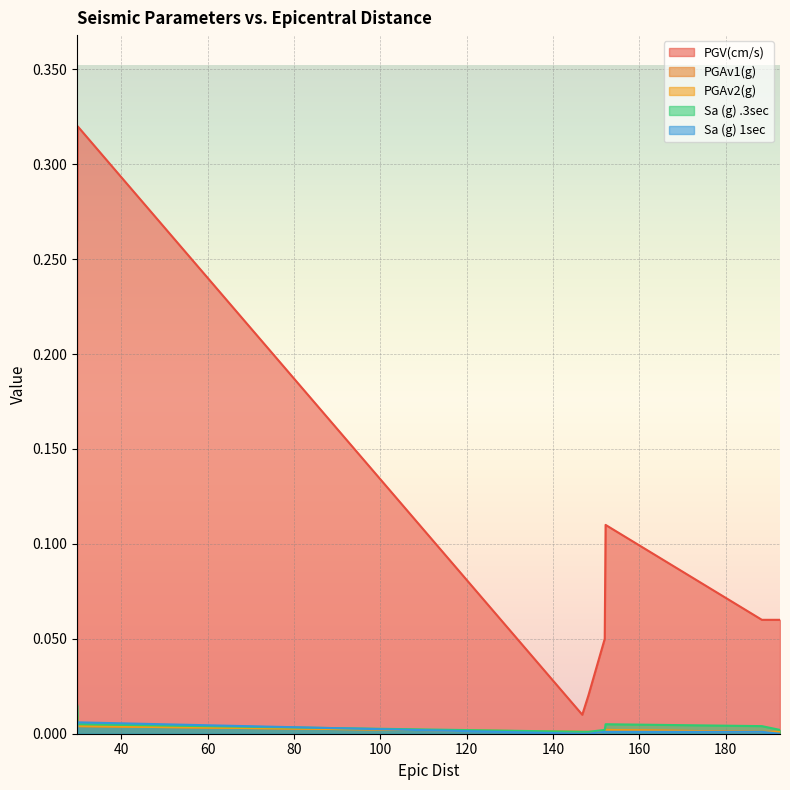

Reading left to right, extract all data points from this chart.

PGV(cm/s): 29.8=0.3	29.9=0.3	146.8=0.0	148.2=0.0	152.0=0.1	152.2=0.1	188.4=0.1	192.6=0.1
PGAv1(g): 29.8=0.0	29.9=0.0	146.8=0.0	148.2=0.0	152.0=0.0	152.2=0.0	188.4=0.0	192.6=0.0
PGAv2(g): 29.8=0.0	29.9=0.0	146.8=0.0	148.2=0.0	152.0=0.0	152.2=0.0	188.4=0.0	192.6=0.0
Sa (g) .3sec: 29.8=0.0	29.9=0.0	146.8=0.0	148.2=0.0	152.0=0.0	152.2=0.0	188.4=0.0	192.6=0.0
Sa (g) 1sec: 29.8=0.0	29.9=0.0	146.8=0.0	148.2=0.0	152.0=0.0	152.2=0.0	188.4=0.0	192.6=0.0